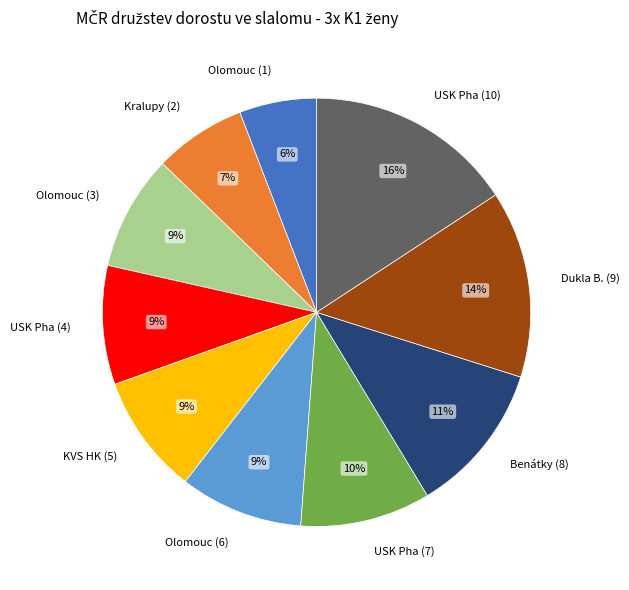

To the nearest percent, what is the difference between the USK Pha (7) and KVS HK (5) slice percentages?

1%